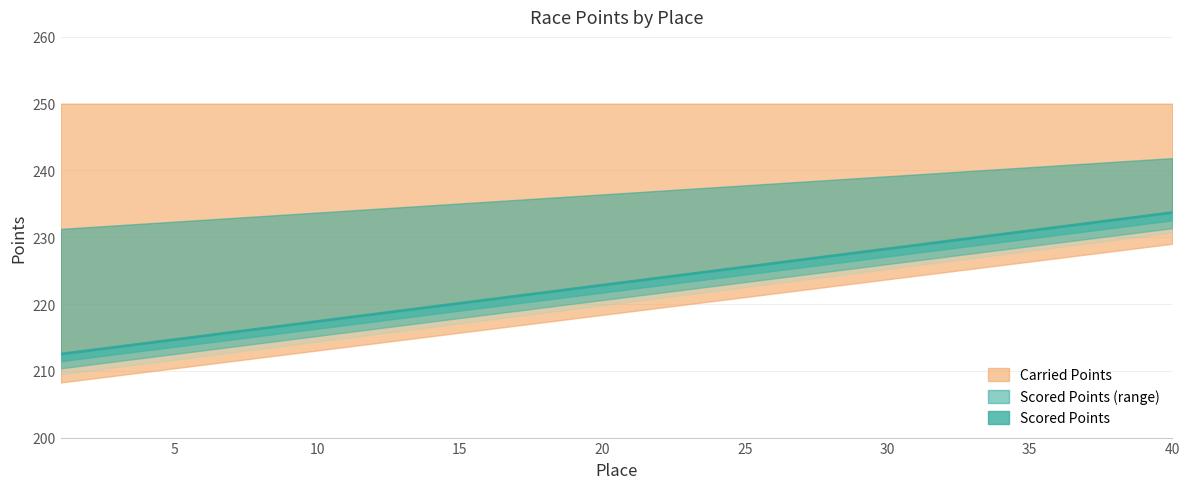

List the labels in order of value, smallest first.

1, 2, 3, 4, 5, 6, 7, 8, 9, 10, 11, 12, 13, 14, 15, 16, 17, 18, 19, 20, 21, 22, 23, 24, 25, 26, 27, 28, 29, 30, 31, 32, 33, 34, 35, 36, 37, 38, 39, 40